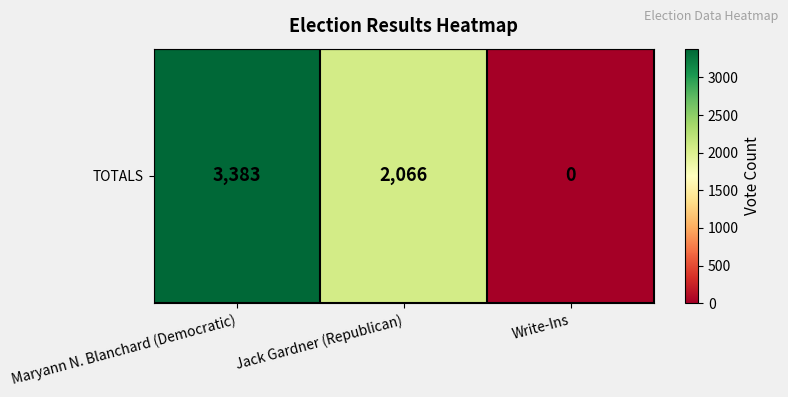

List the labels in order of value, largest first.

Maryann N. Blanchard (Democratic), Jack Gardner (Republican), Write-Ins